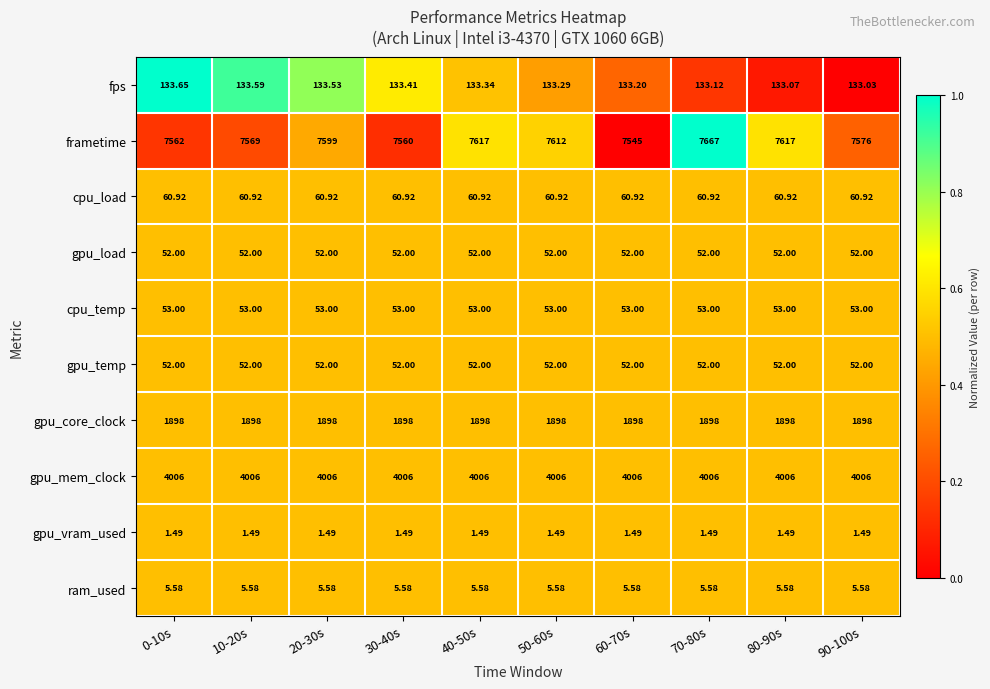

Count the number of categories in the chart.

10